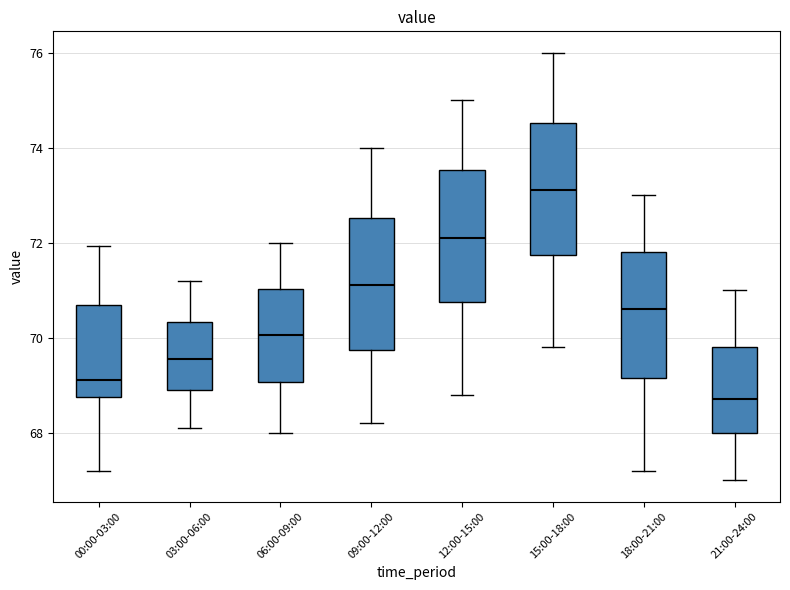

Which box's median line is the highest?

15:00-18:00